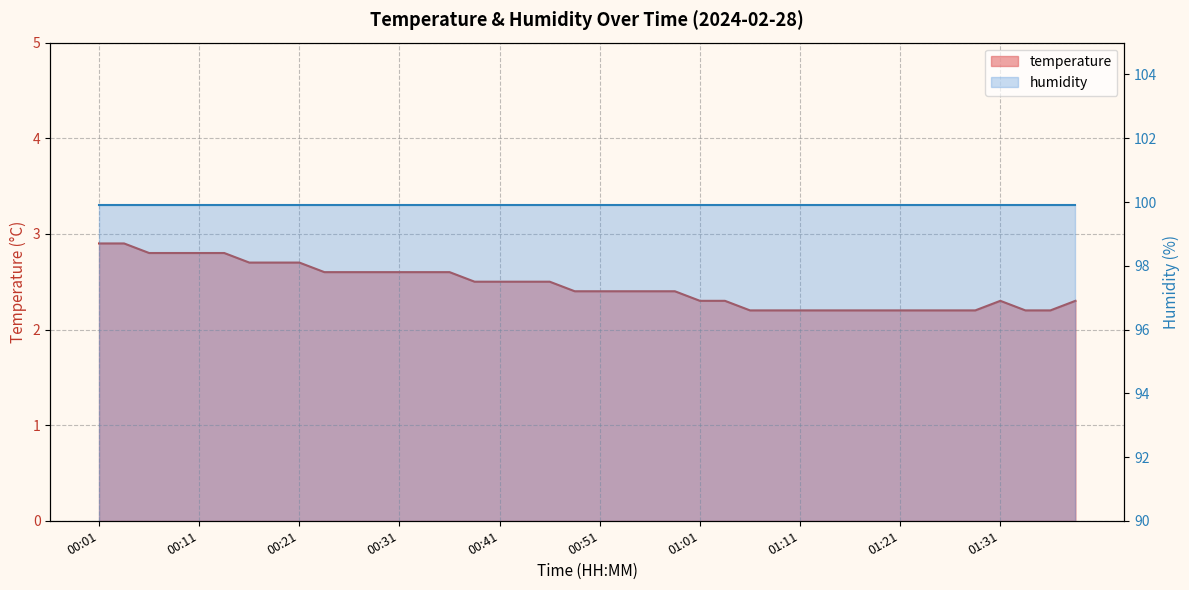

Count the number of categories in the chart.

40